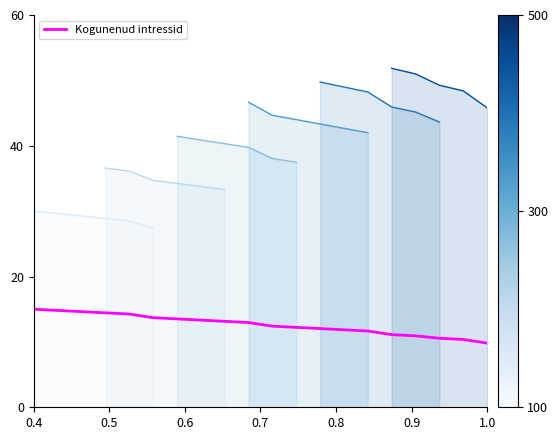

What is the minimum value for Kogunenud intressid?

9.8